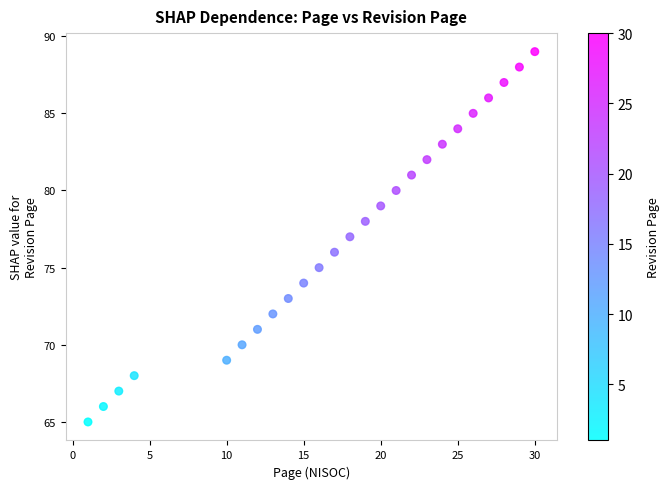

What is the range of Y values (max minus min)?

24